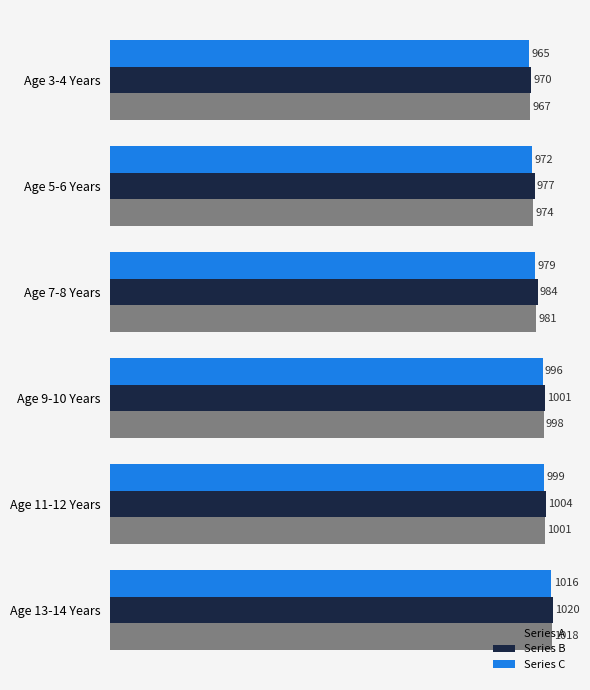

List the labels in order of Series B value, smallest first.

Age 3-4 Years, Age 5-6 Years, Age 7-8 Years, Age 9-10 Years, Age 11-12 Years, Age 13-14 Years